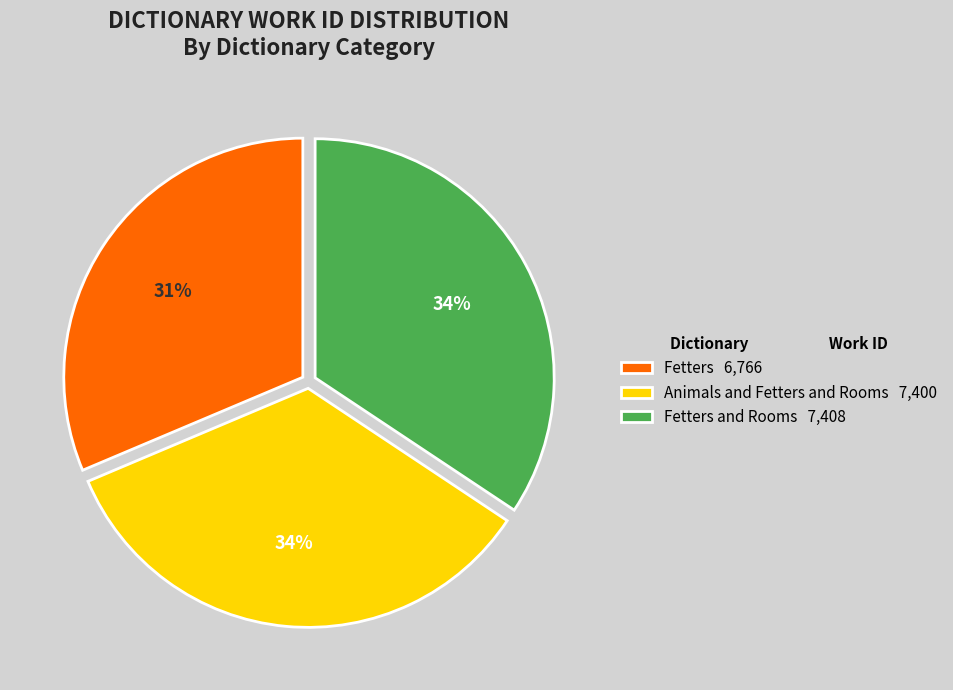

What is the ratio of the value at Animals and Fetters and Rooms 7,400 to the value at Fetters and Rooms 7,408?

1.0